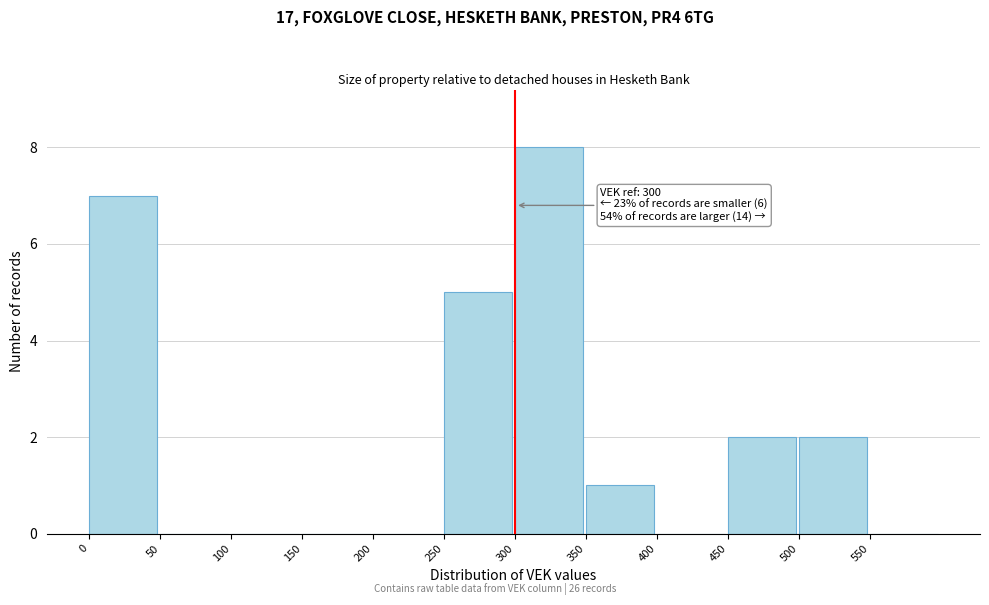

Over which range of the x-axis is the bar tallest?

300 to 350